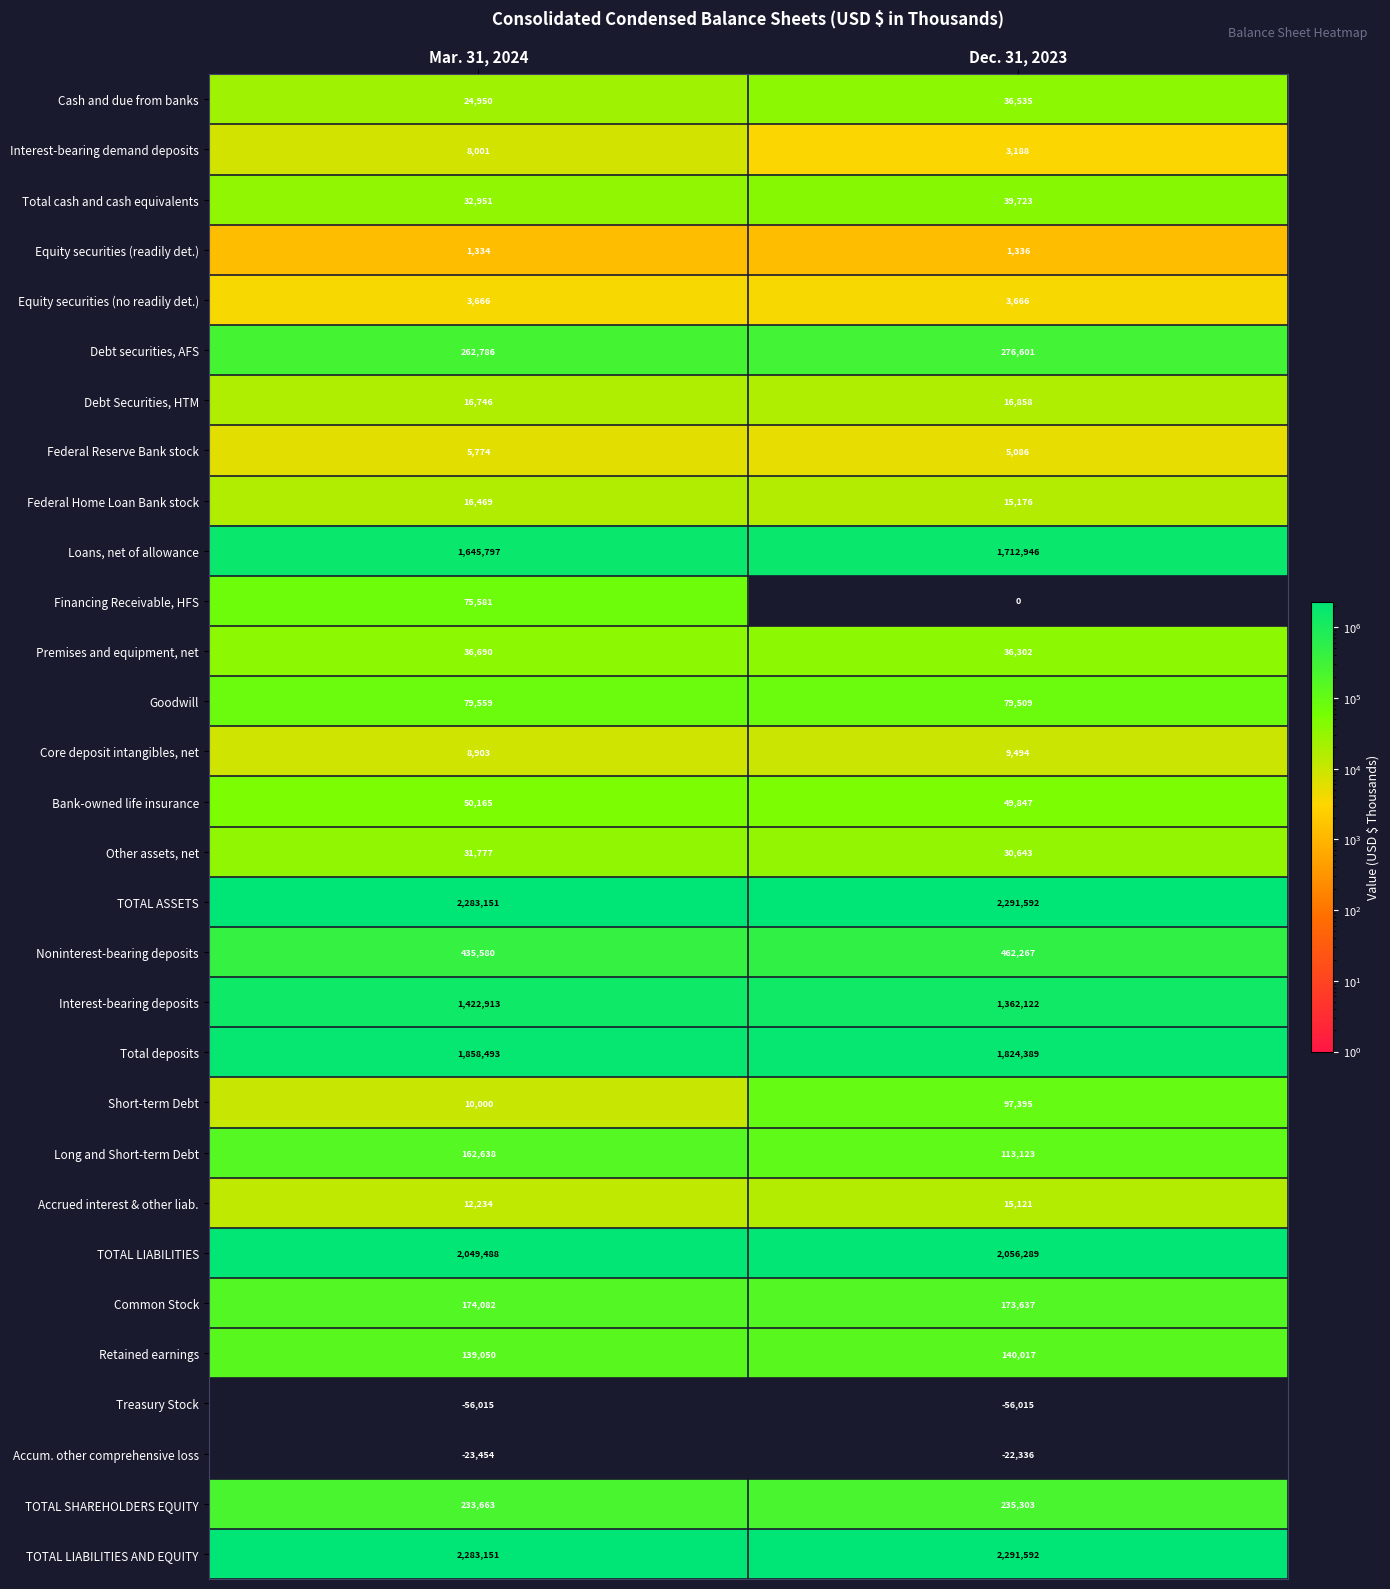

At how many categories does at least one series exceed 913002?

2